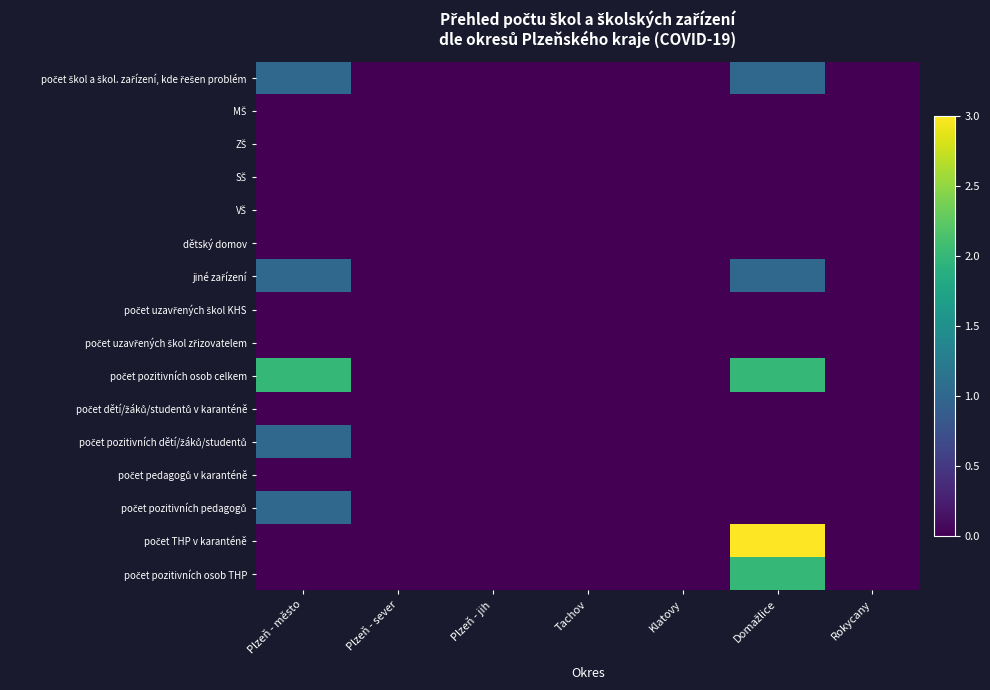

Between Plzeň - jih and Domažlice, which is larger?

Domažlice